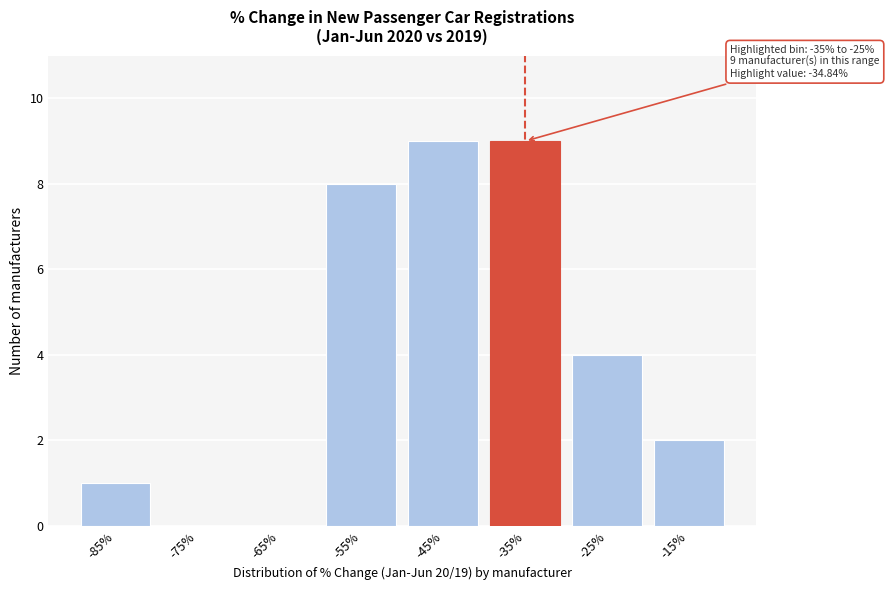

Reading left to right, transcribe all the data shown in this chart.

-85%=1	-75%=0	-65%=0	-55%=8	-45%=9	-35%=9	-25%=4	-15%=2